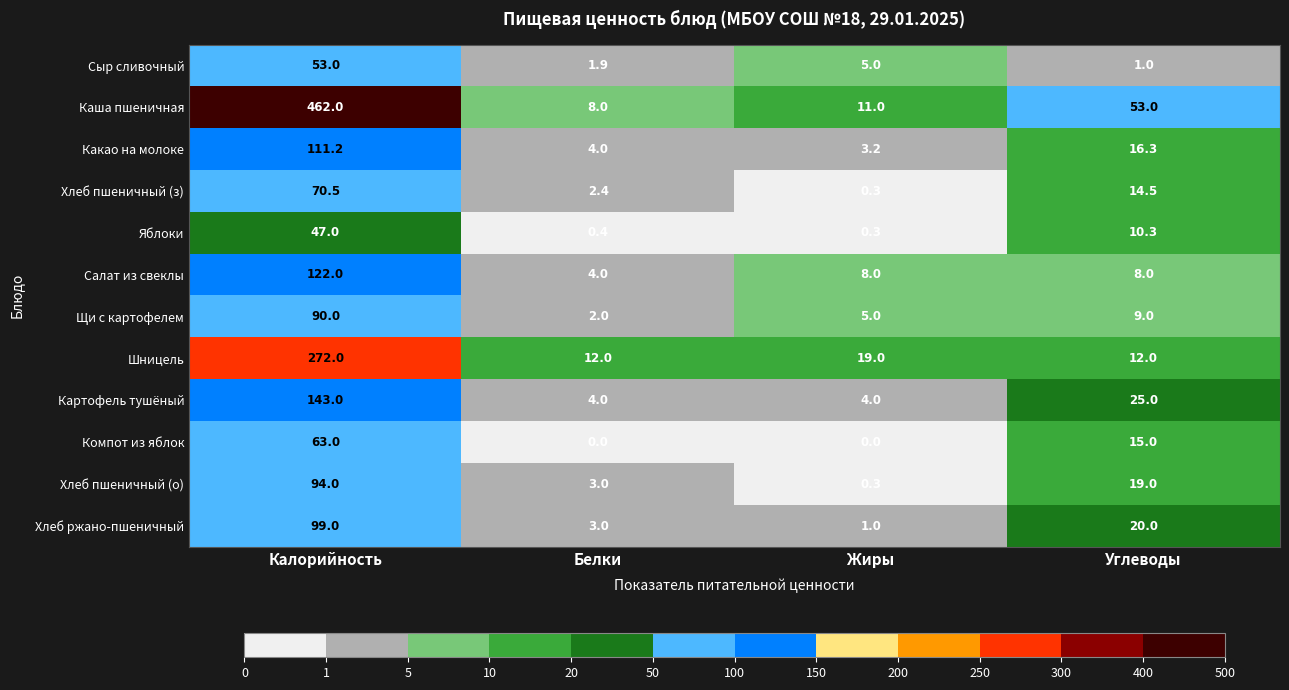

What is the difference between the highest and lowest values at Жиры?

19.0